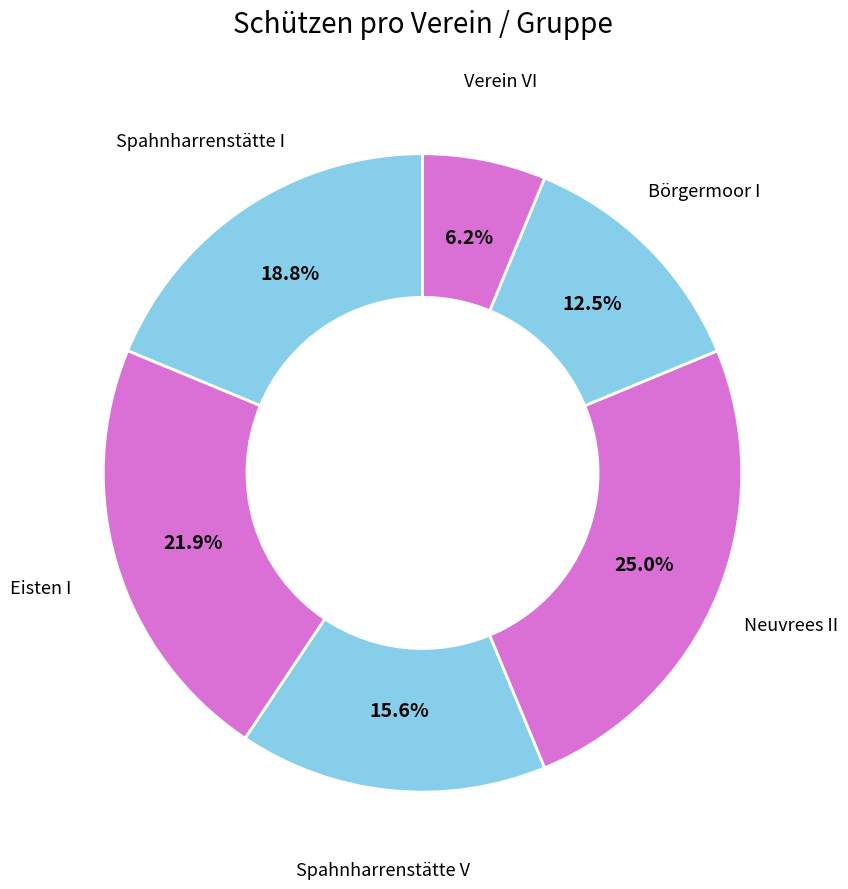

Rank the categories by value from highest to lowest.

Neuvrees II, Eisten I, Spahnharrenstätte I, Spahnharrenstätte V, Börgermoor I, Verein VI